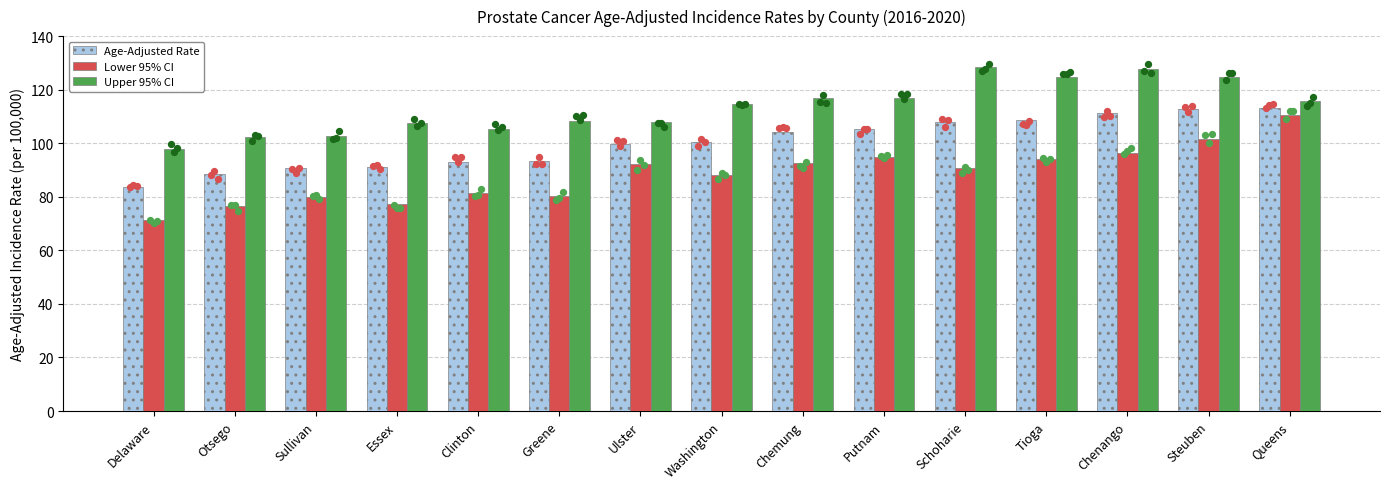

At which category is the sum across all series the highest?

Queens